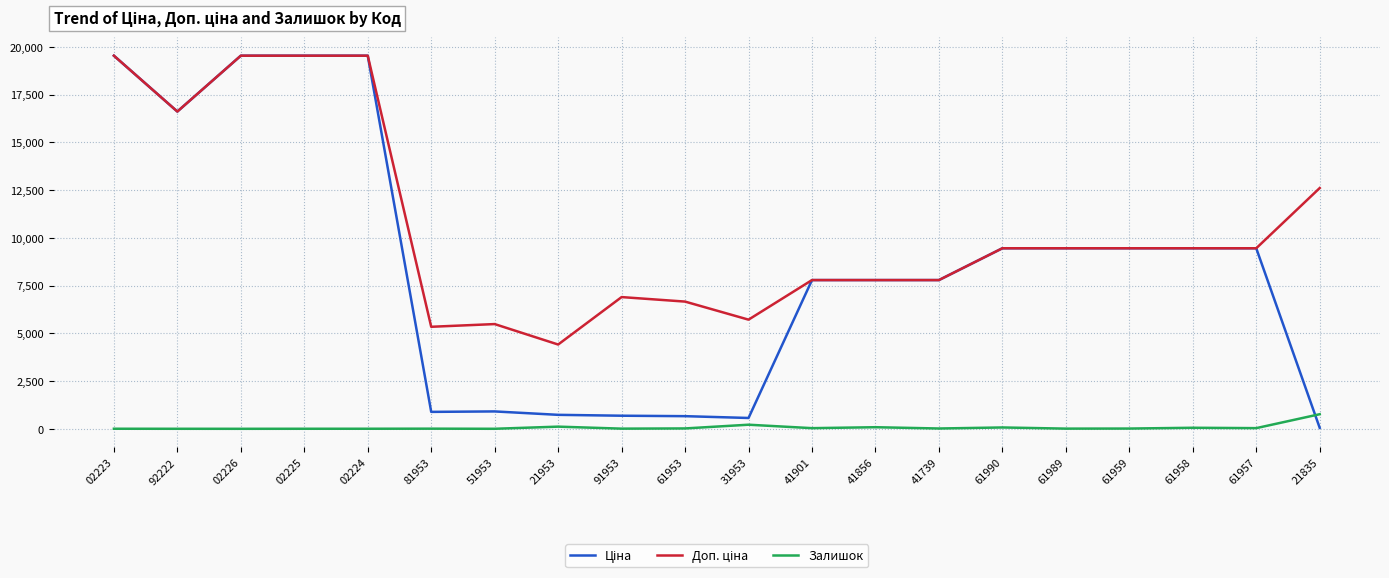

Is it true that Залишок equals 18.0 at 61959?

True